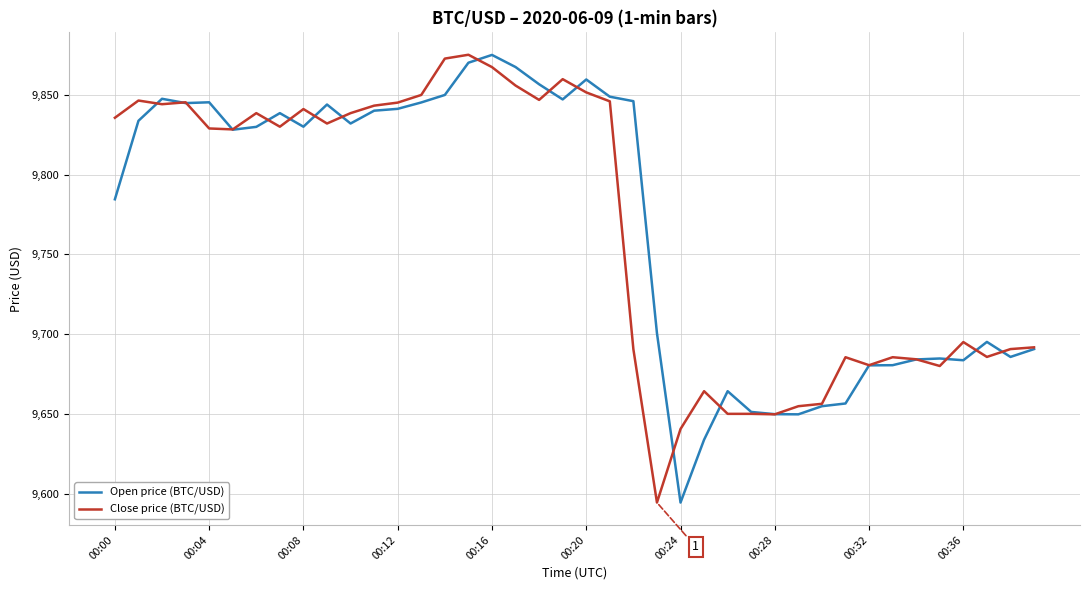

List the series in order of their overall mean, highest first.

Open price (BTC/USD), Close price (BTC/USD)